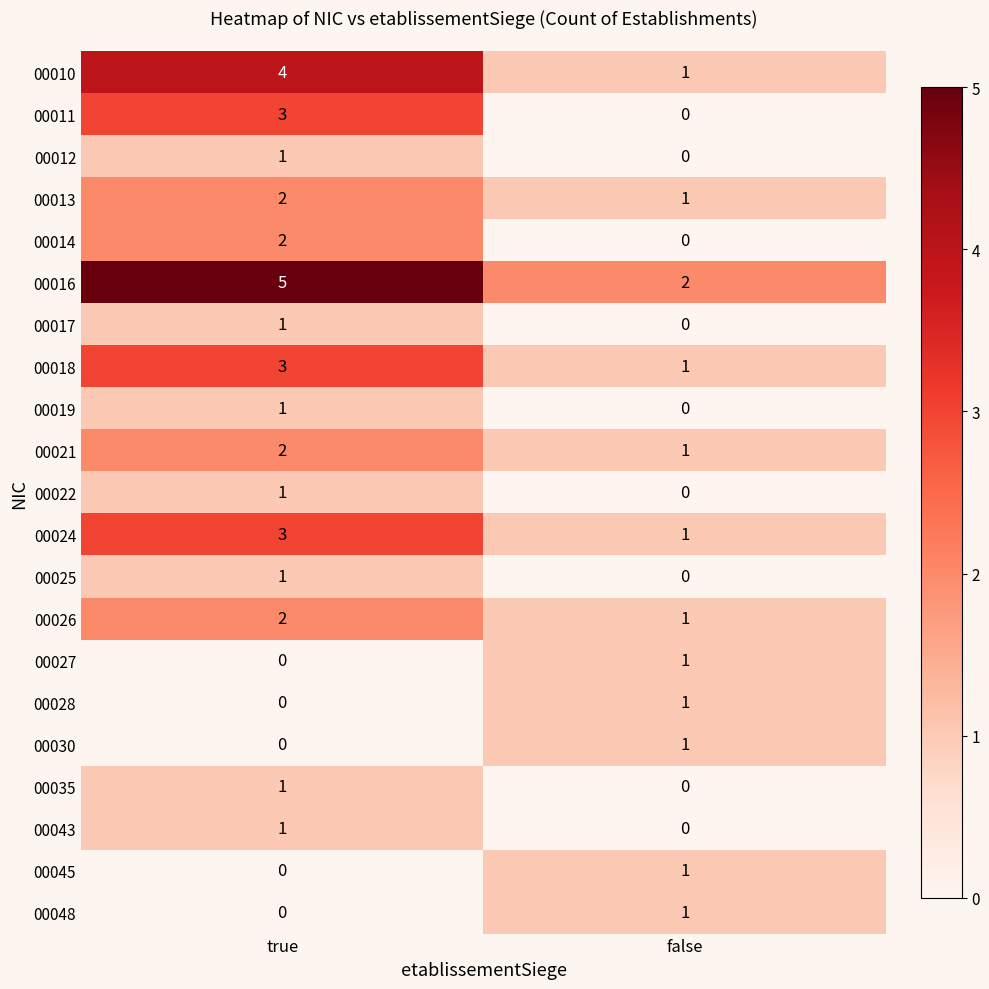

What is the spread (max minus min) of values at true?

5